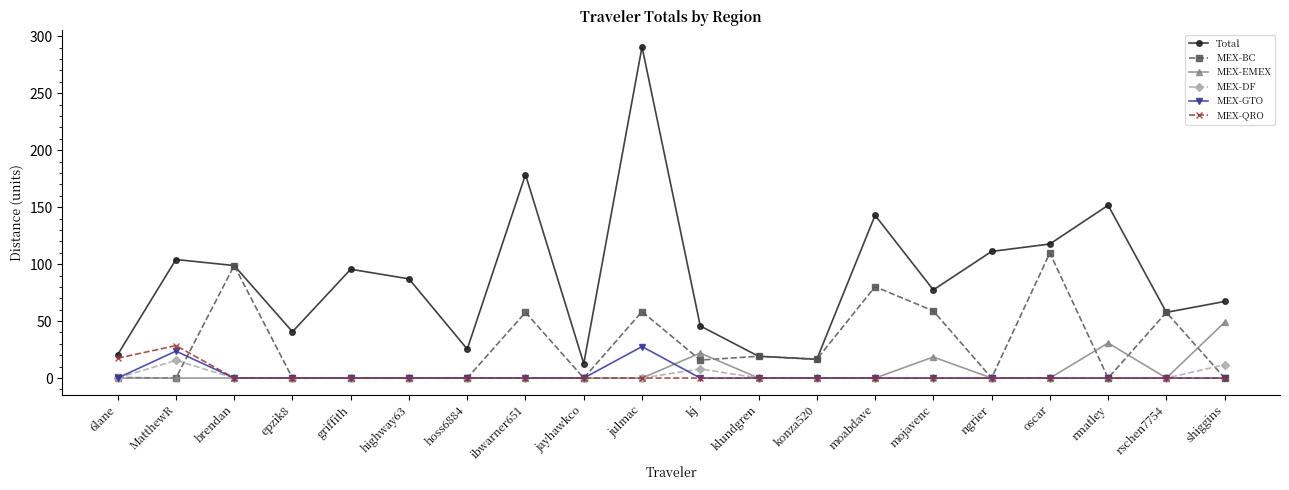

How many lines are shown in the chart?

6